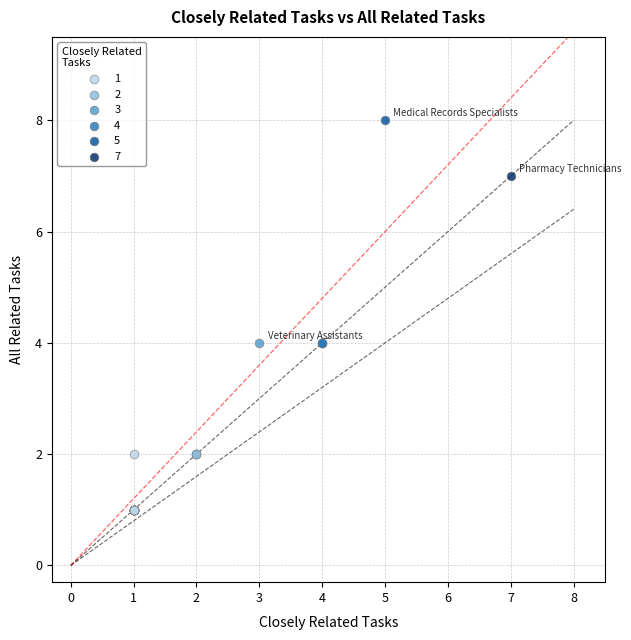

What are all the series names shown in the legend?

1, 2, 3, 4, 5, 7